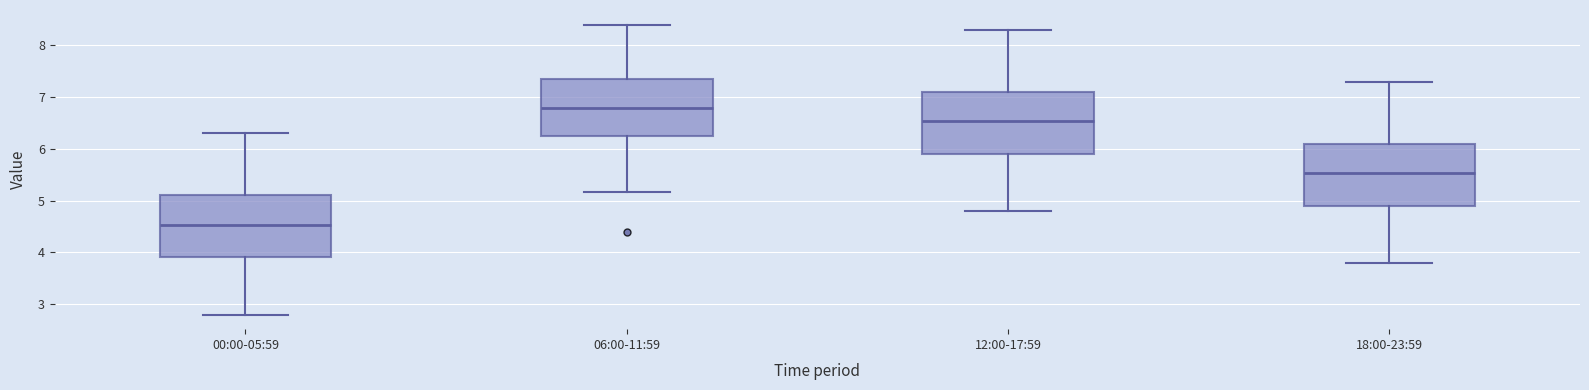

Reading left to right, transcribe this box plot: for each box, give where its median line is, the range the box spans, and where its two whiskers end, as read against the y-axis. The values are not printed on the chart, so give them approximately, as read against the axis.

00:00-05:59: median 4.5, box 3.9 to 5.1, whiskers 2.8 to 6.3
06:00-11:59: median 6.8, box 6.3 to 7.3, whiskers 5.2 to 8.4
12:00-17:59: median 6.5, box 5.9 to 7.1, whiskers 4.8 to 8.3
18:00-23:59: median 5.5, box 4.9 to 6.1, whiskers 3.8 to 7.3